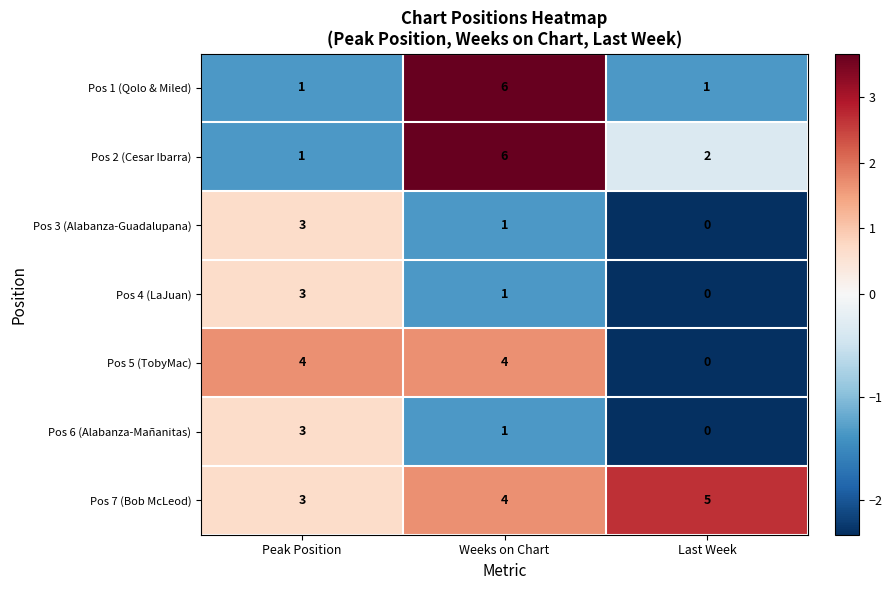

True or false: Pos 7 (Bob McLeod) has a value of 4 at Weeks on Chart.

True